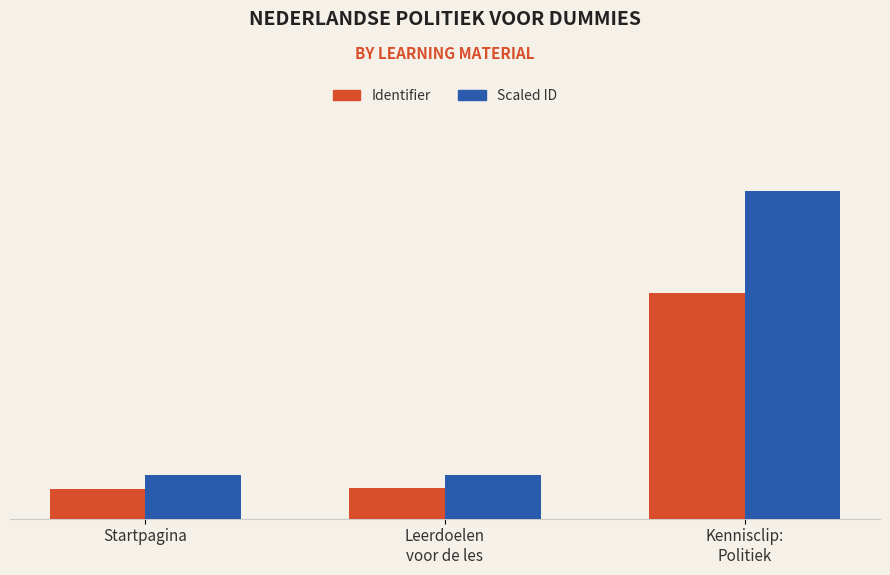

What is the difference between the Identifier values at Leerdoelen
voor de les and Kennisclip:
Politiek?

769.0